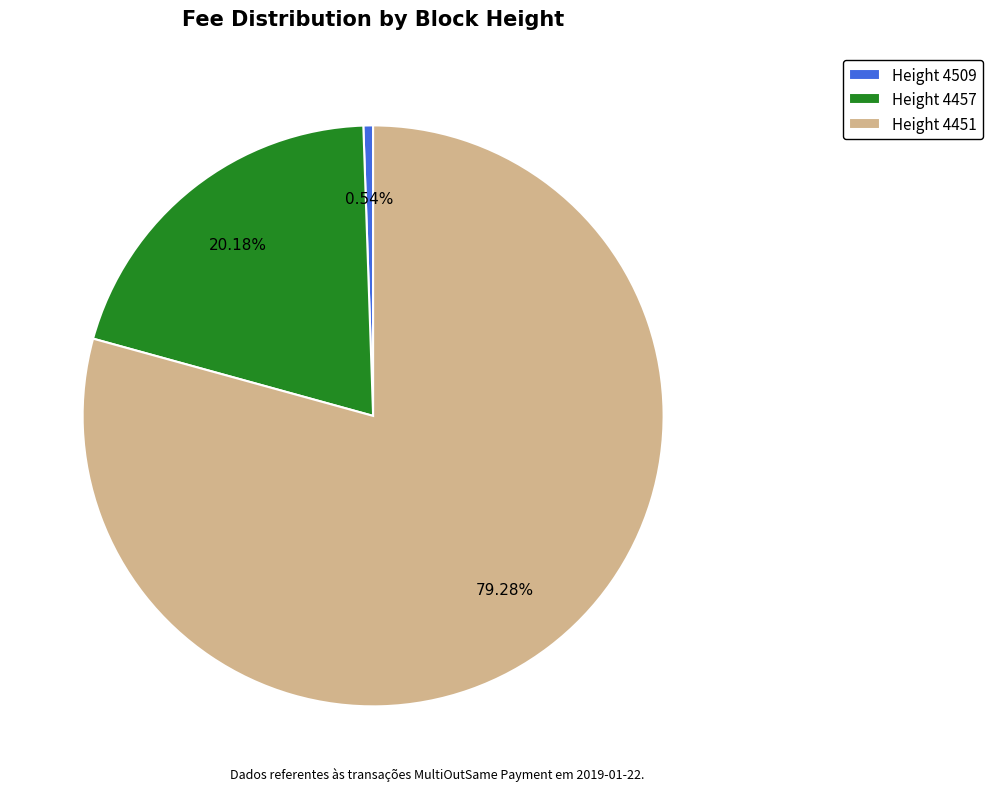

Which category accounts for the majority?

Height 4451